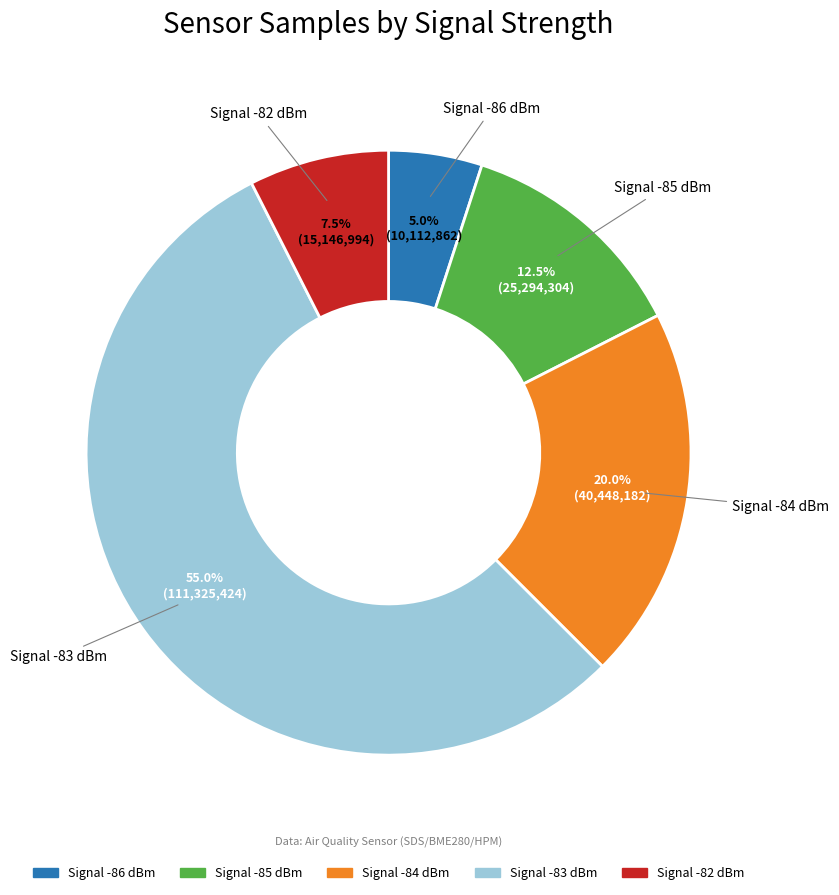

Count the number of slices in the pie.

5